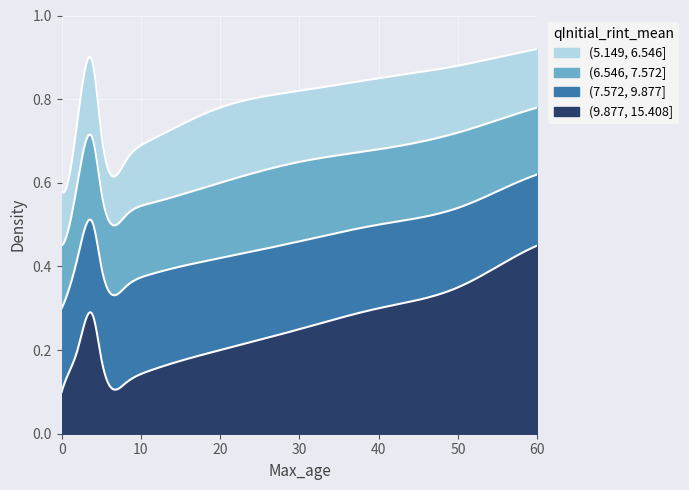

True or false: (7.572, 9.877] and (6.546, 7.572] cross at least once.

False